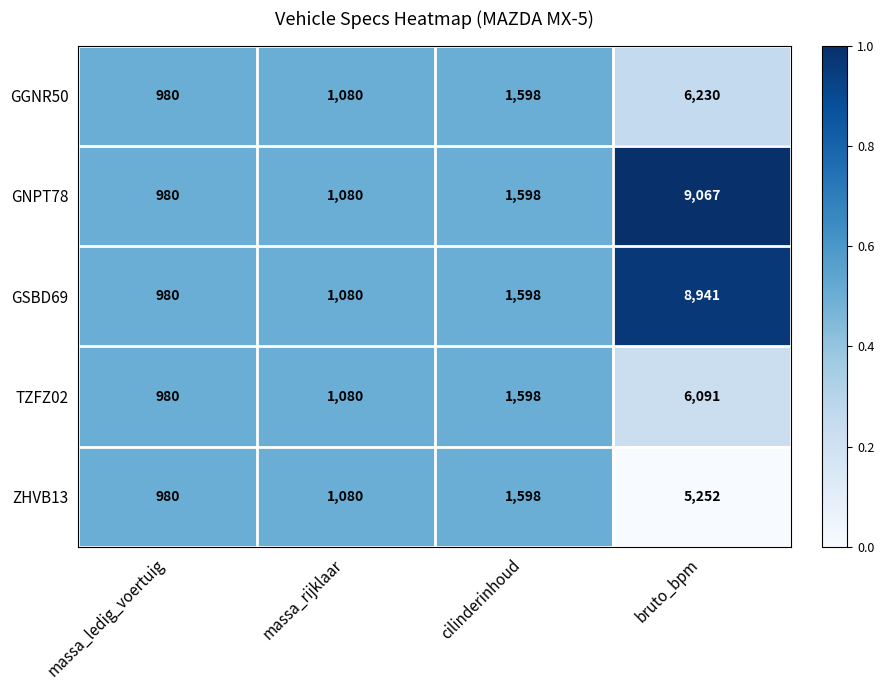

Rank the categories by TZFZ02 value from highest to lowest.

bruto_bpm, cilinderinhoud, massa_rijklaar, massa_ledig_voertuig